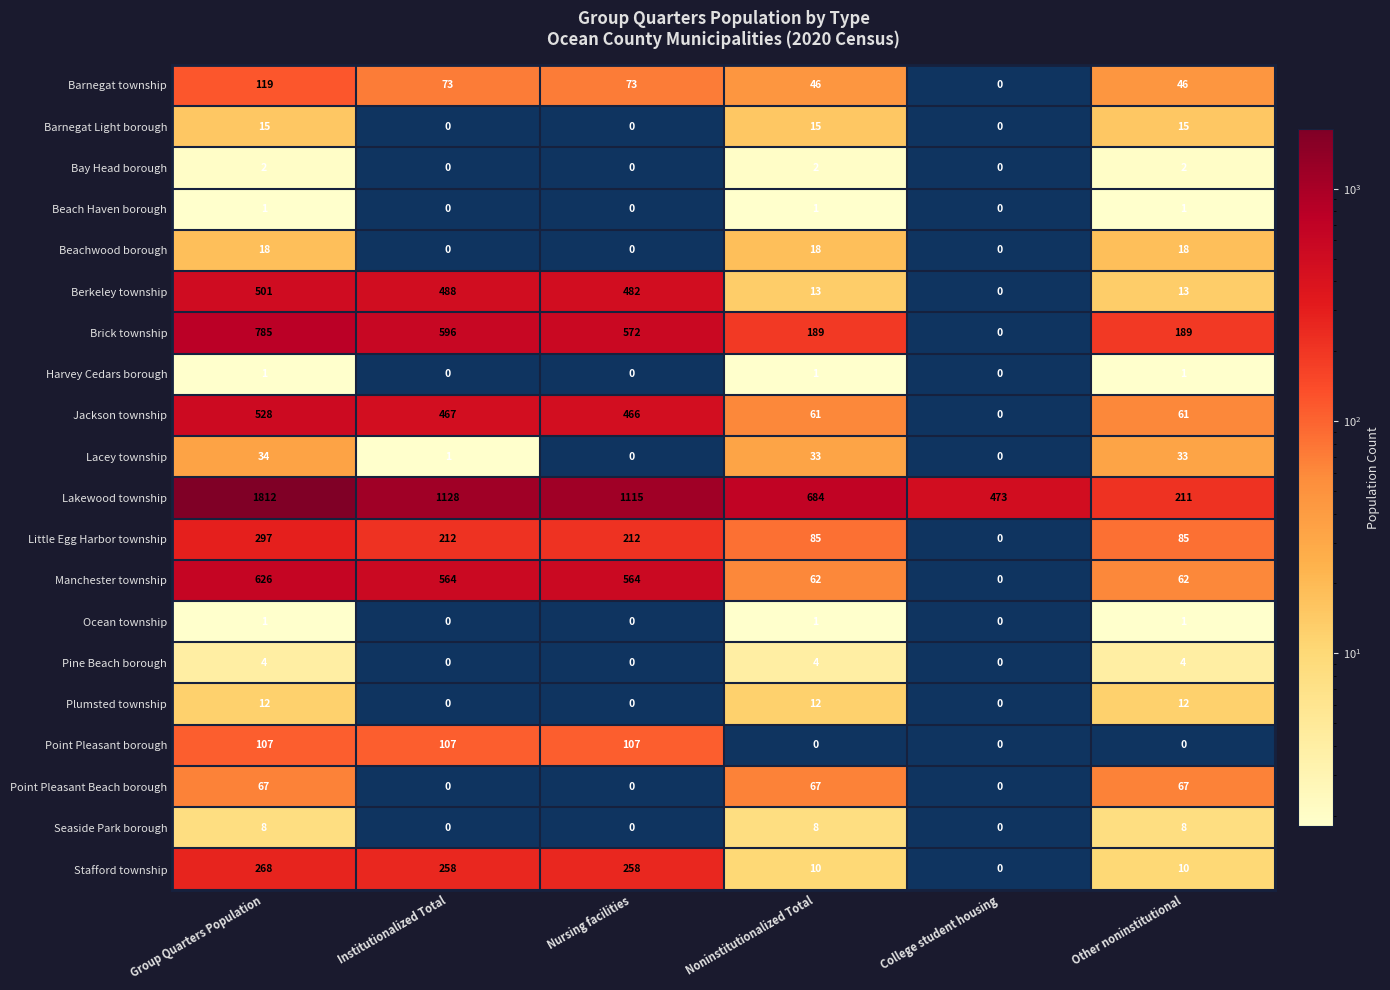

Count the Beach Haven borough values in the range 0 to 1.

6